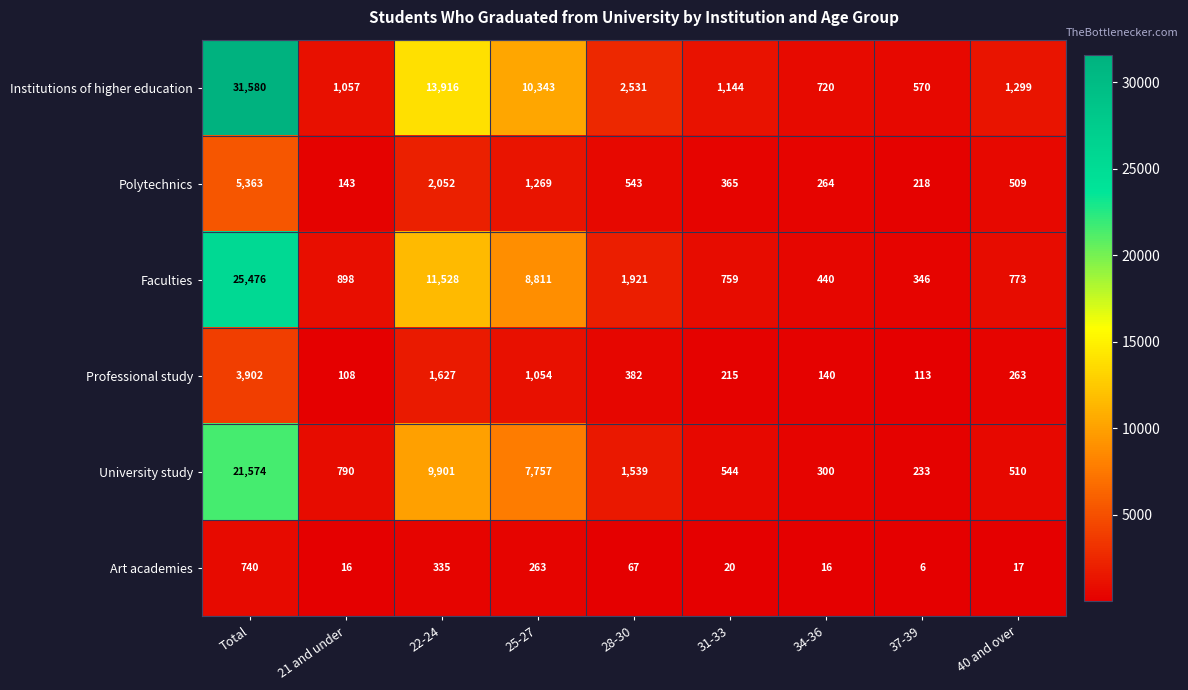

At which category does the chart reach its minimum across all series?

37-39